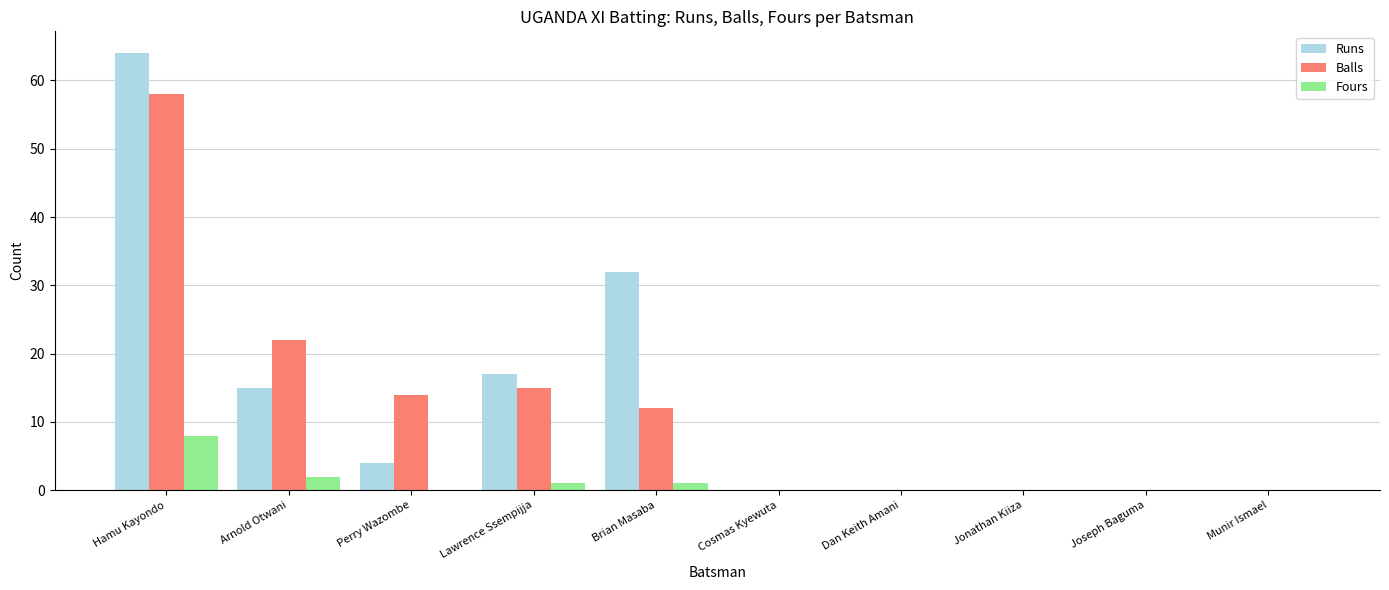

Which series has the widest spread of values?

Runs